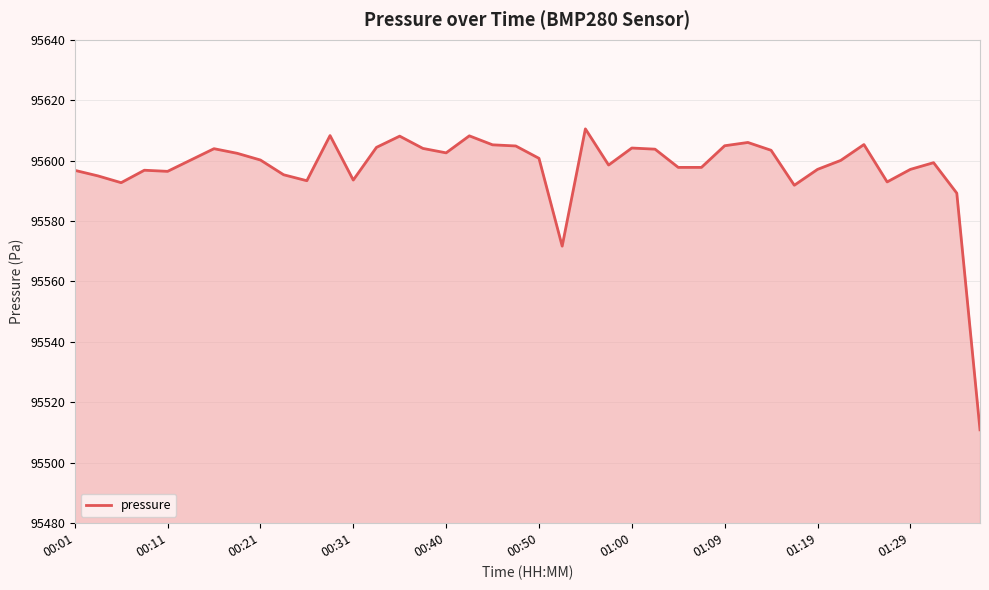

What is the minimum value shown in the chart?

95510.9